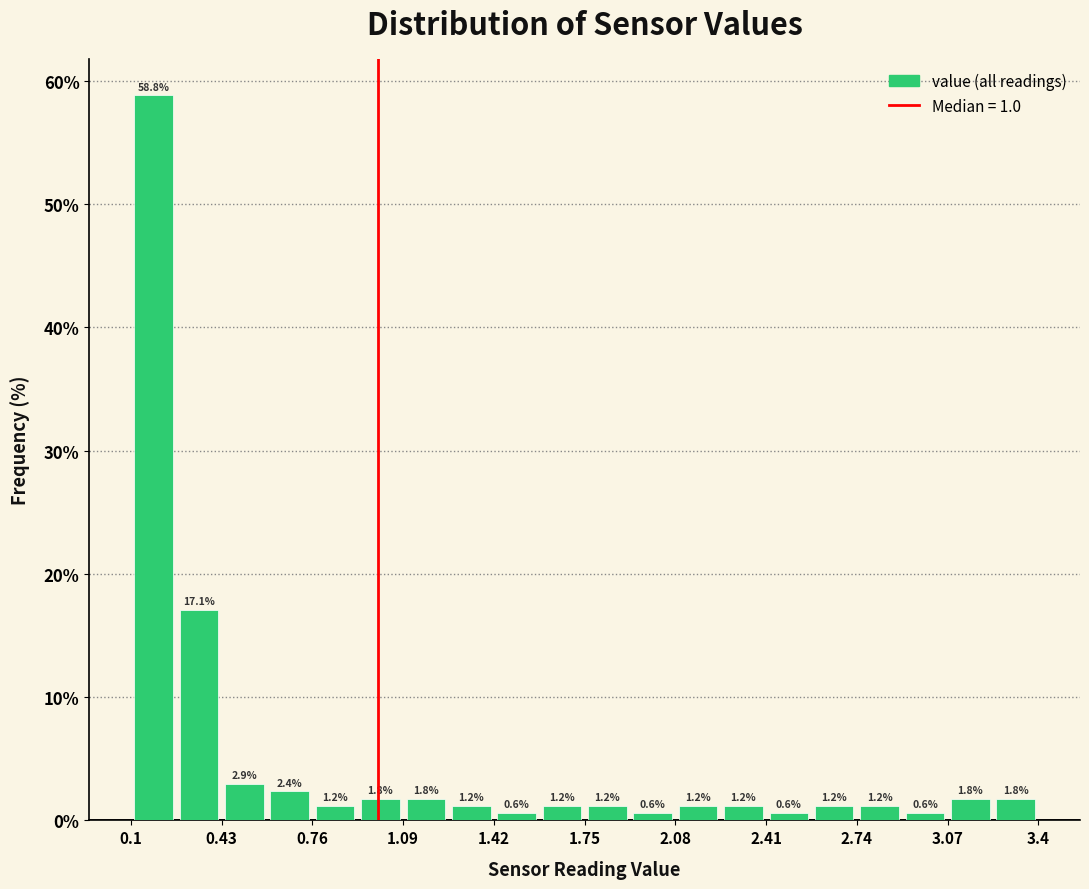

Read against the x-axis, roughly where is the centre of the tallest bar?

0.20